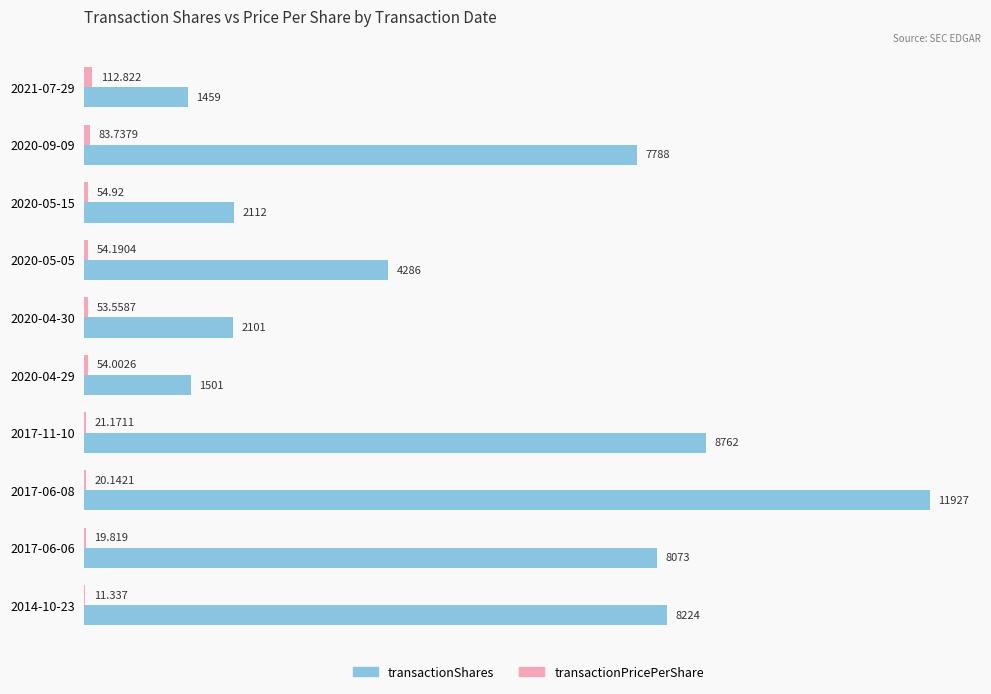

Which series changed the most between 2017-06-08 and 2017-06-06?

transactionShares